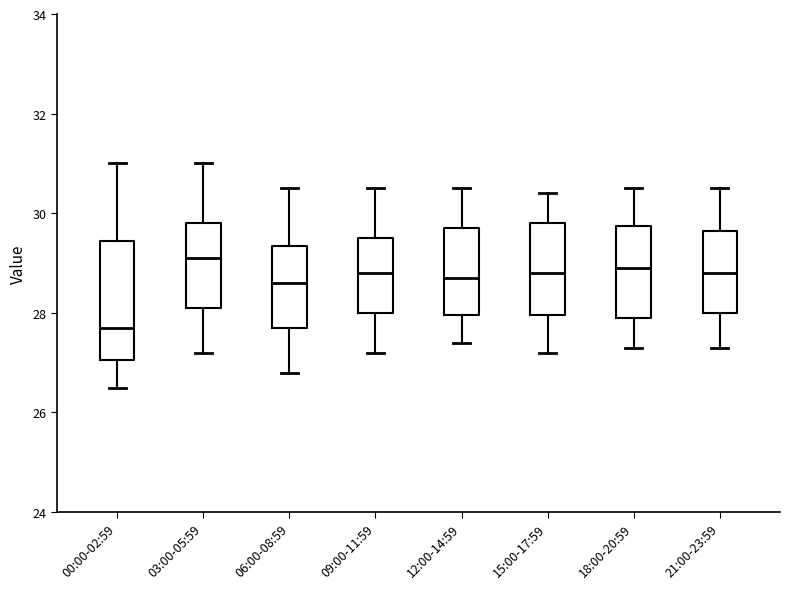

Where is the lower edge of the box for 09:00-11:59 on the y-axis? The values are not printed on the chart, so give them approximately, as read against the axis.

28.0